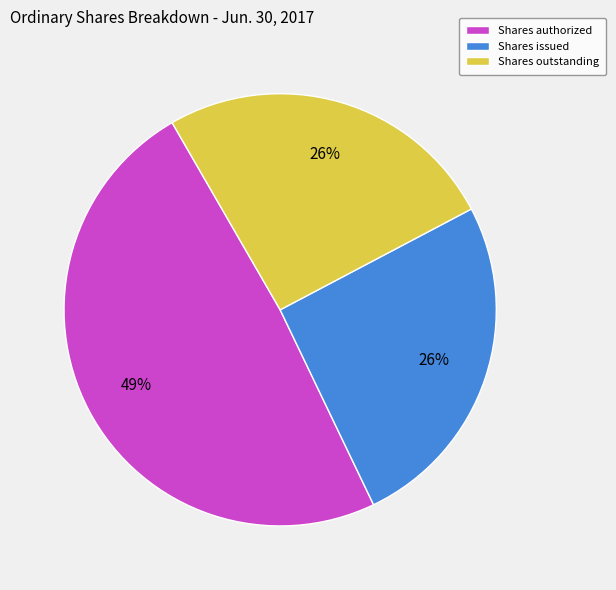

What is the largest slice in the pie chart?

Shares authorized